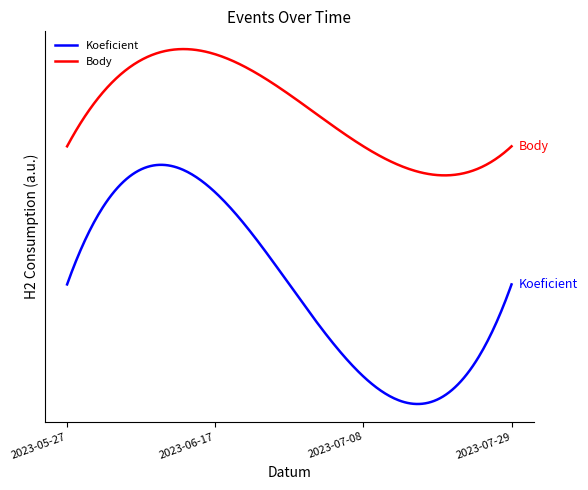

Reading left to right, extract all data points from this chart.

Koeficient: 2023-05-27=3	2023-06-17=4	2023-07-08=2	2023-07-29=3
Body: 2023-05-27=3	2023-06-17=4	2023-07-08=3	2023-07-29=3